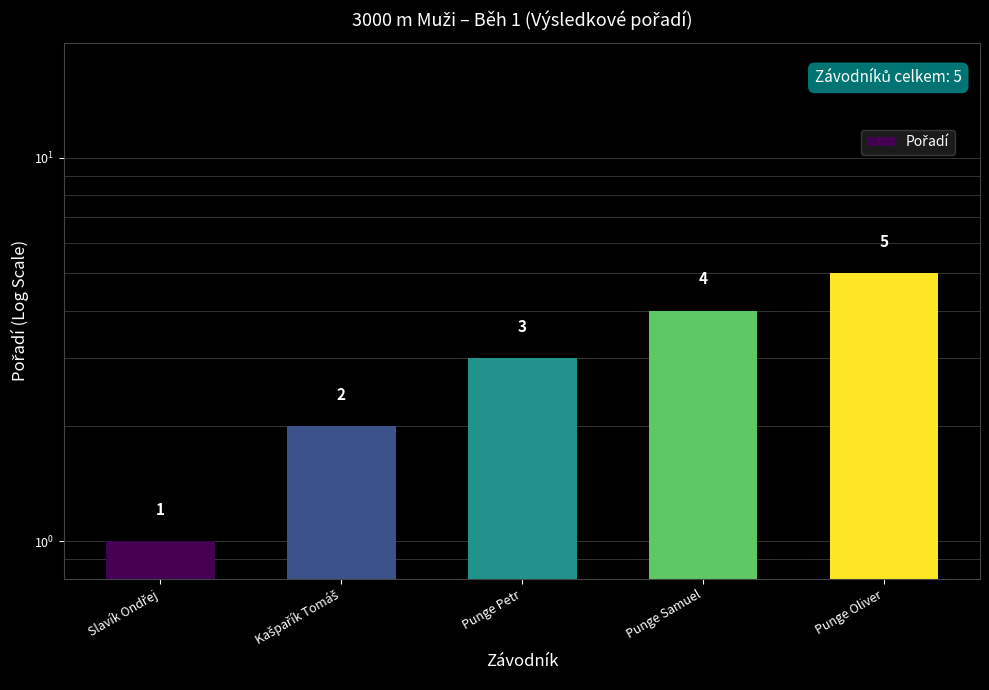

What is the sum of the values at Punge Oliver and Slavík Ondřej?

6